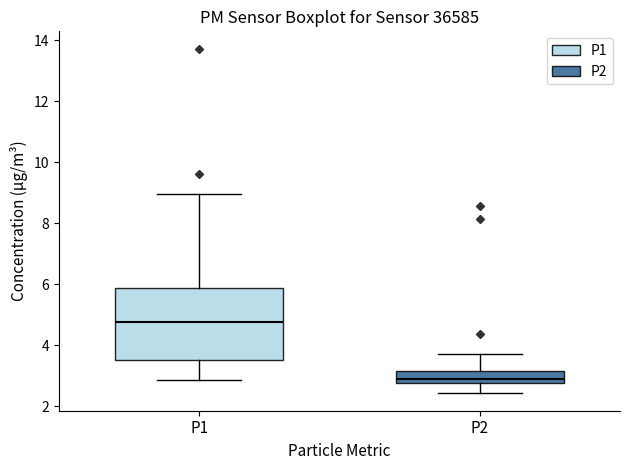

Where is the lower edge of the box for P2 on the y-axis? The values are not printed on the chart, so give them approximately, as read against the axis.

2.8